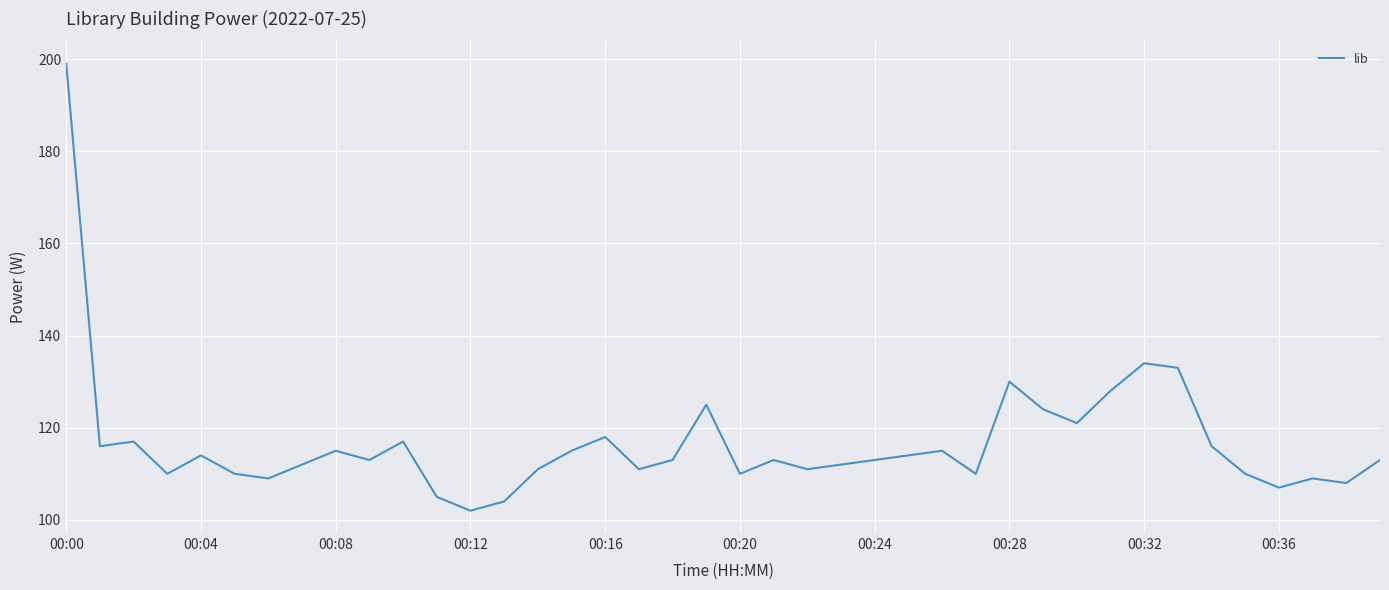

What is the smallest value displayed?

102